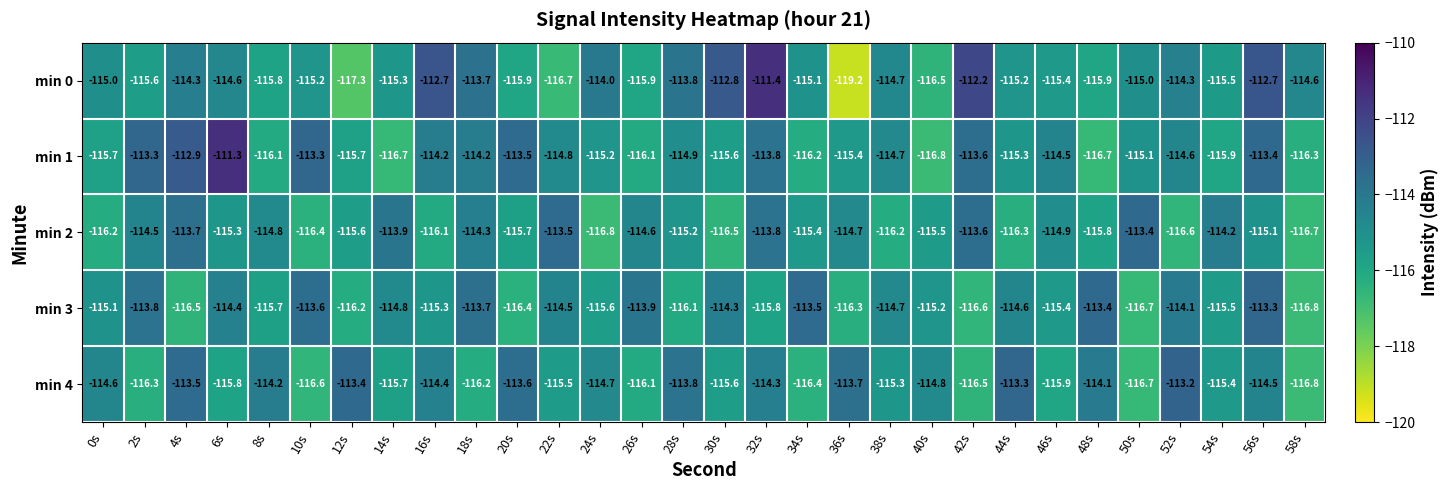

The value of min 3 at 10s is -113.6. True or false?

True